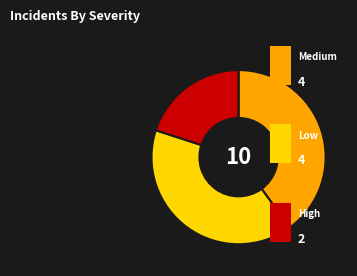

Is there a majority slice in this chart?

No